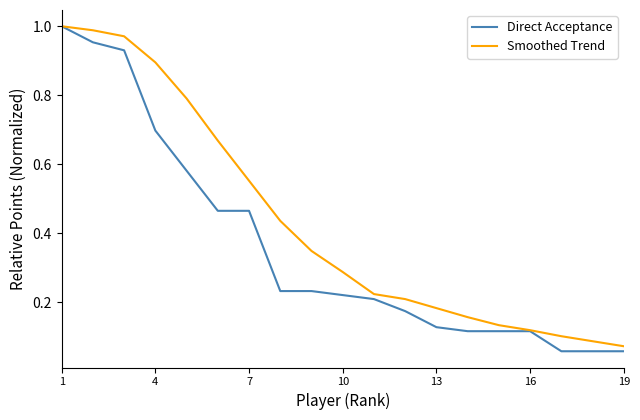

Which series has the largest total across all categories?

Smoothed Trend